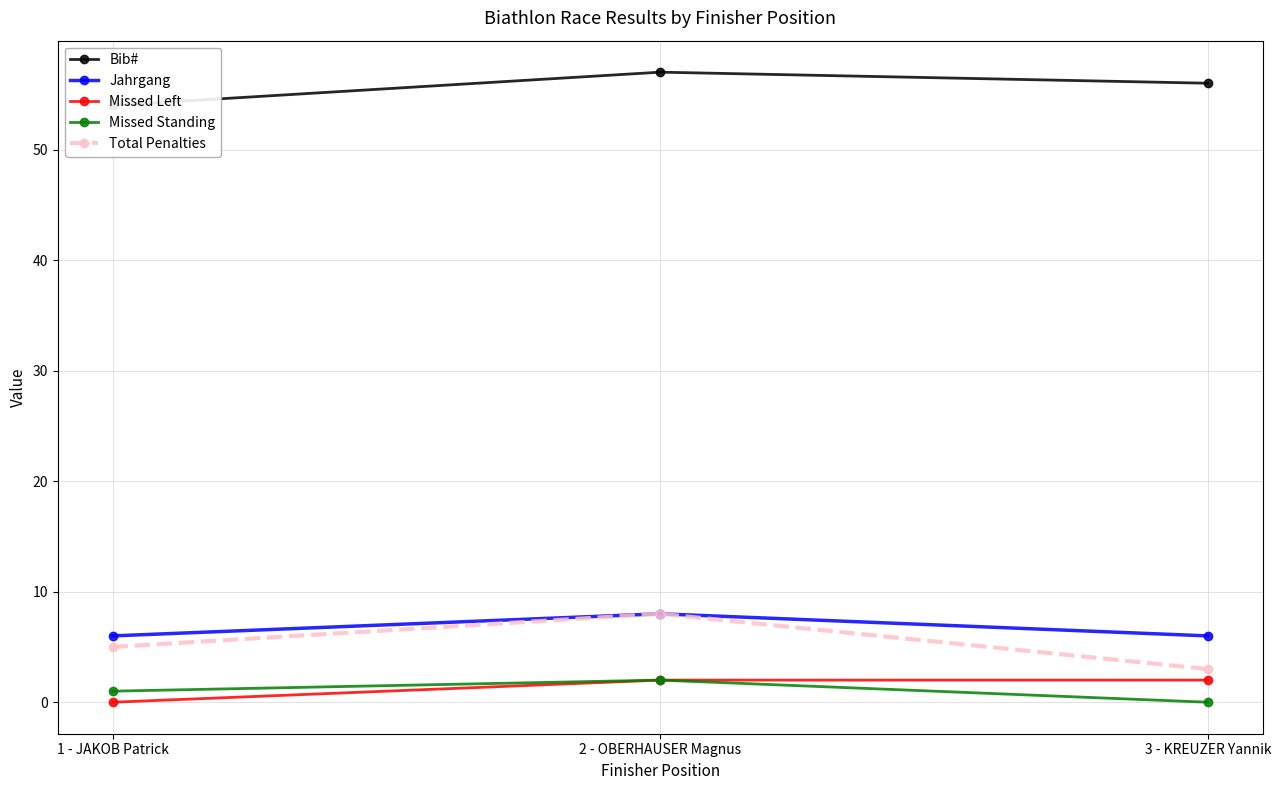

What is the difference between the maximum and second lowest values in the Jahrgang series?

2